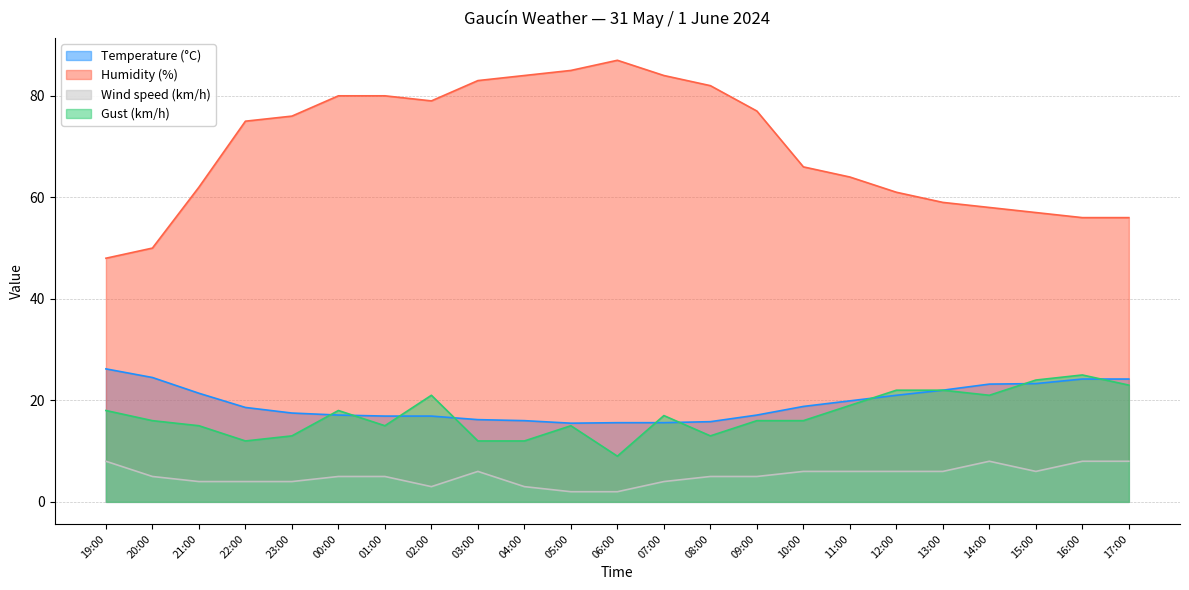

How many interior local valleys does the Wind speed (km/h) series have?

2